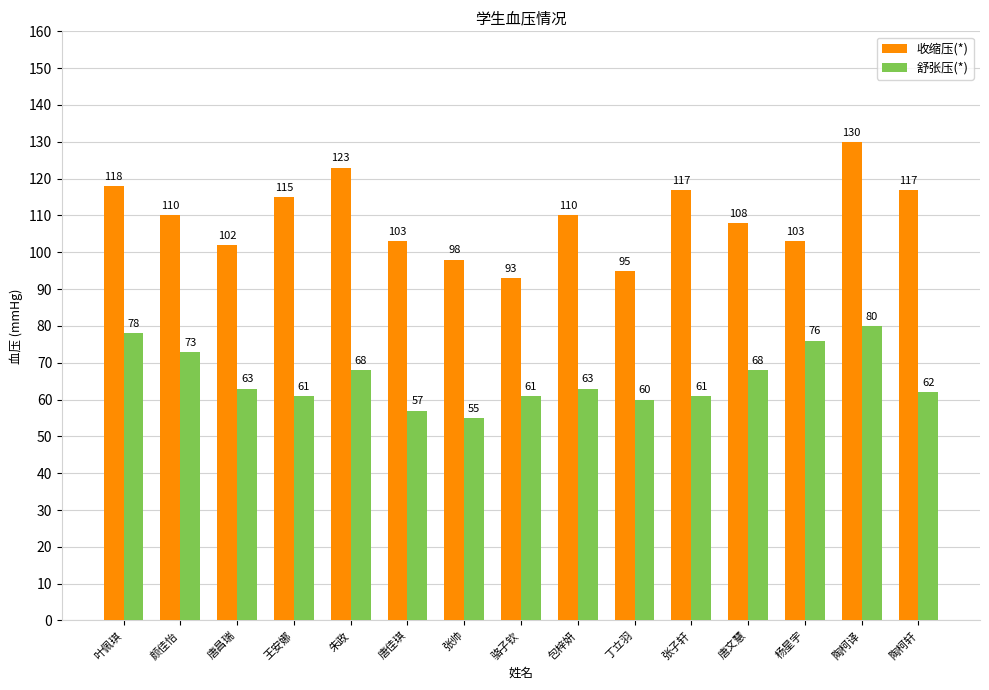

What is the highest value of the 收缩压(*) series?

130